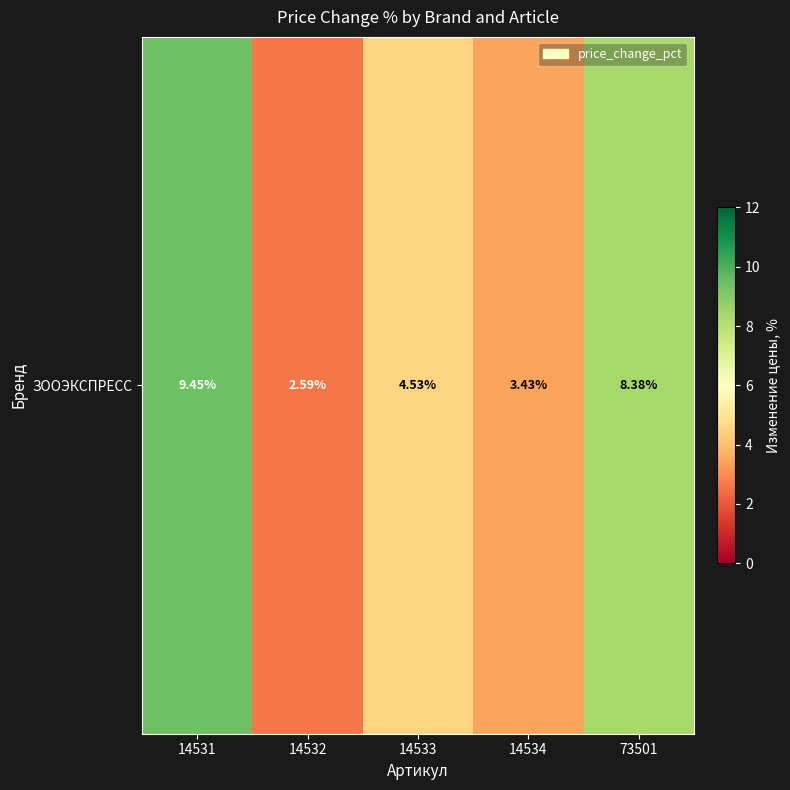

Is it true that the value at 73501 is 5.7?

False